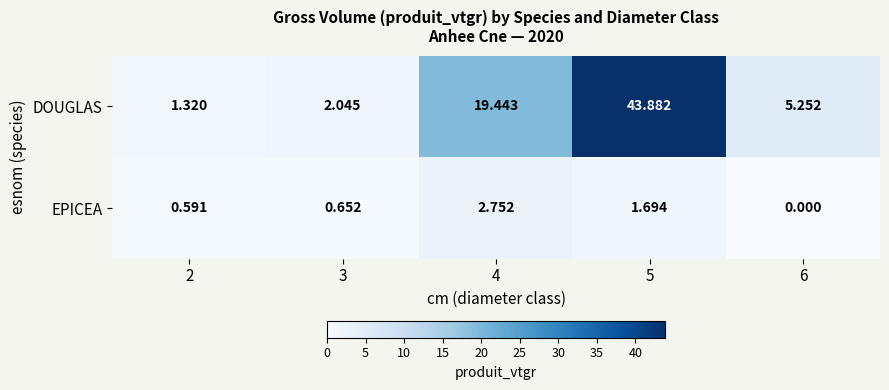

List the series in order of their overall mean, lowest first.

EPICEA, DOUGLAS